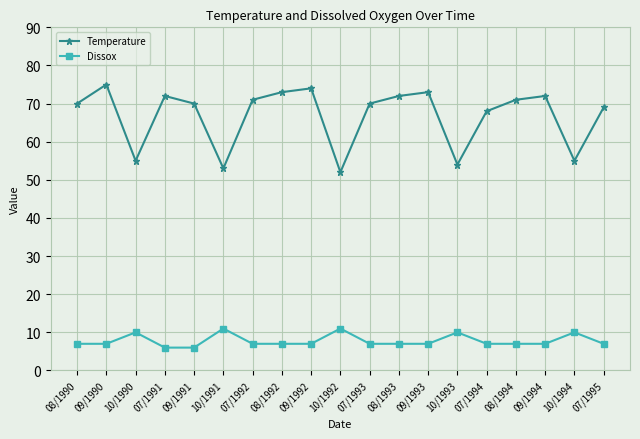

Which series has the largest total across all categories?

Temperature